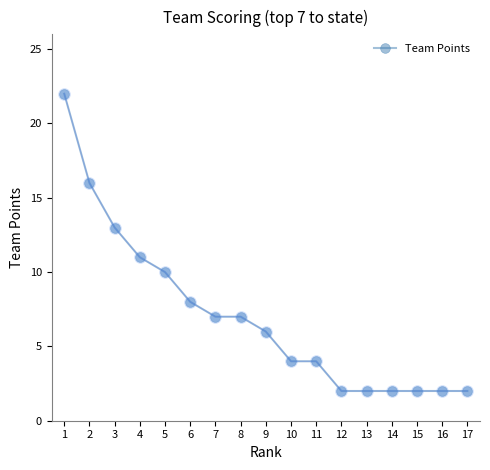

What is the difference between the second highest and minimum values?

14